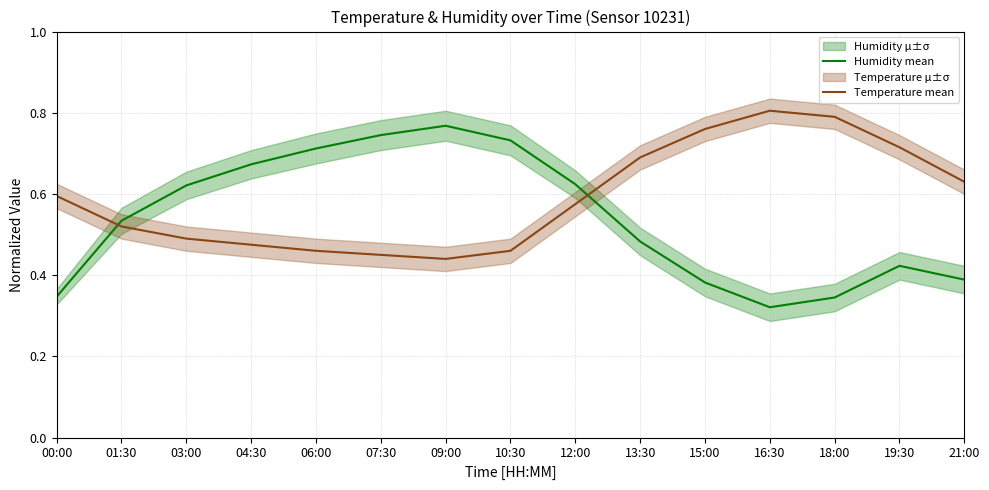

What position from the left is 03:00?

3